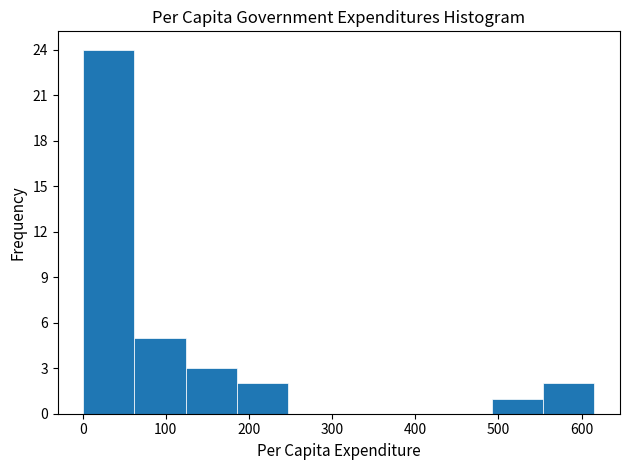

Over which range of the x-axis is the bar tallest?

0 to 60